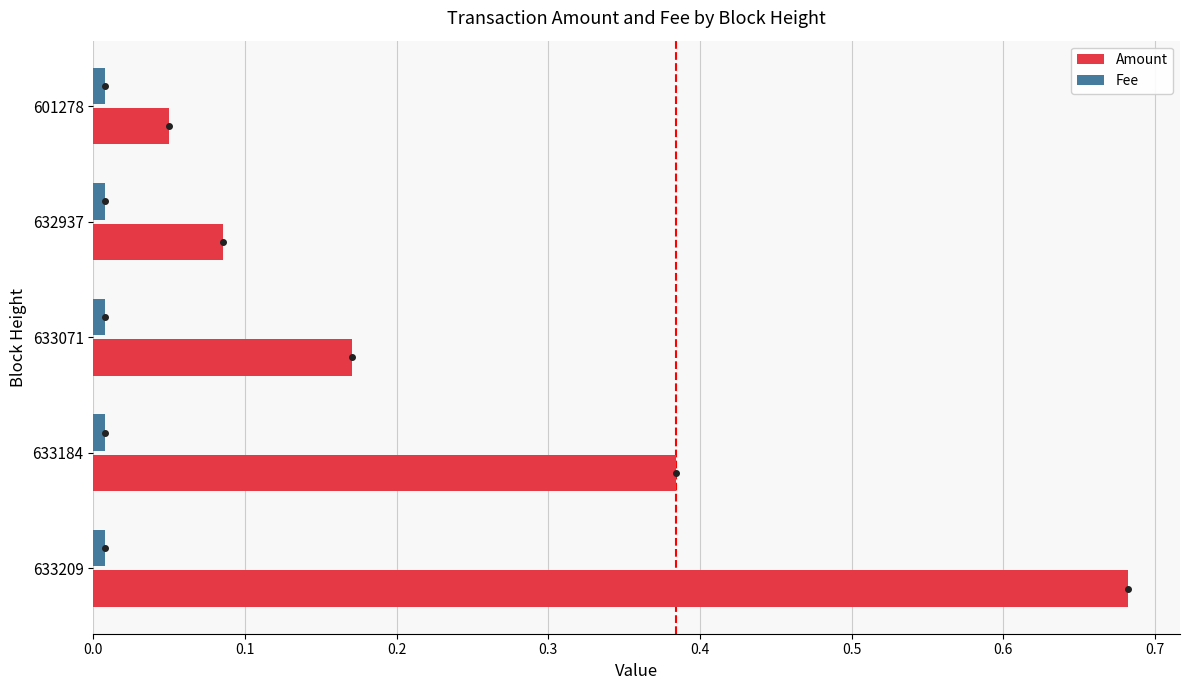

What are all the series names shown in the legend?

Amount, Fee